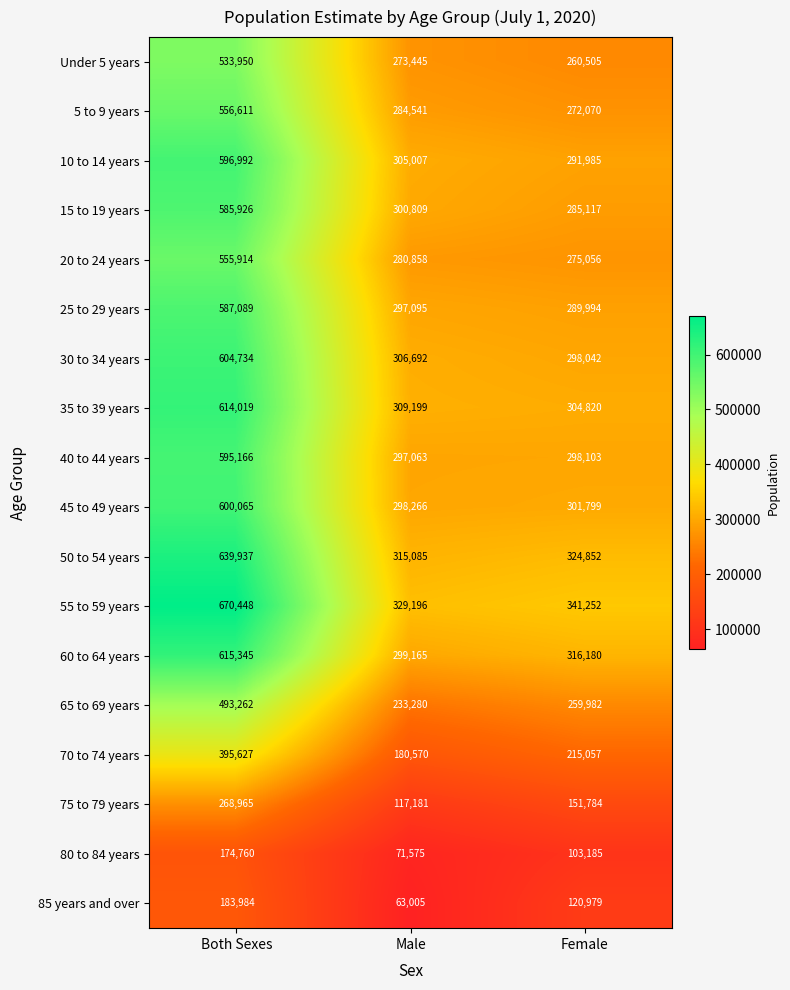

List the labels in order of 70 to 74 years value, smallest first.

Male, Female, Both Sexes